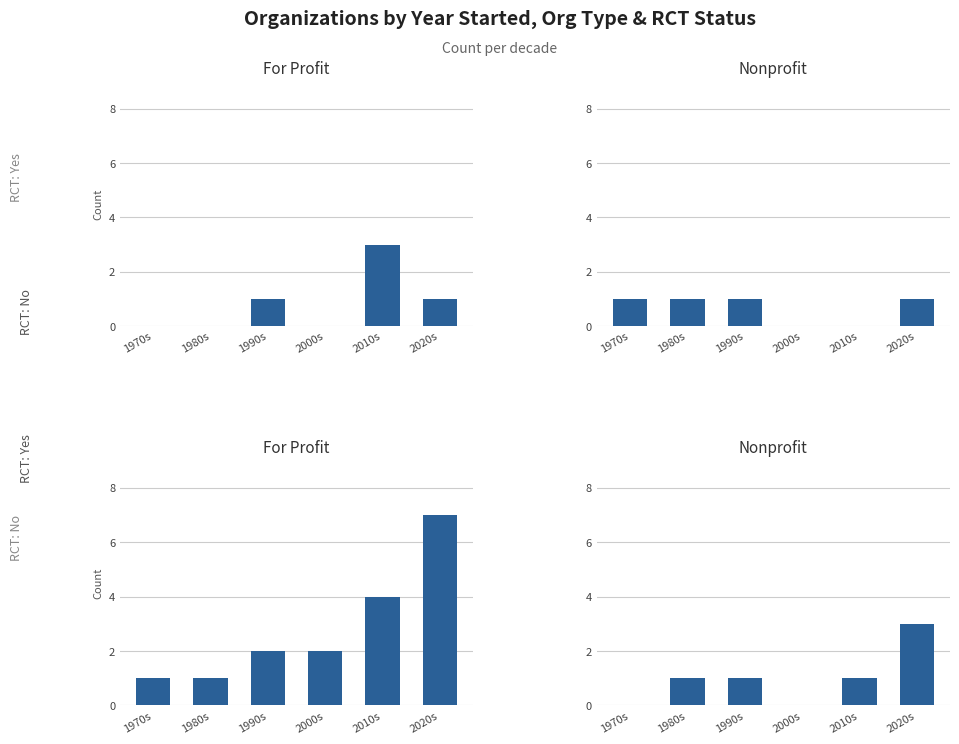

How many Nonprofit - RCT No values are between 0 and 1?

5